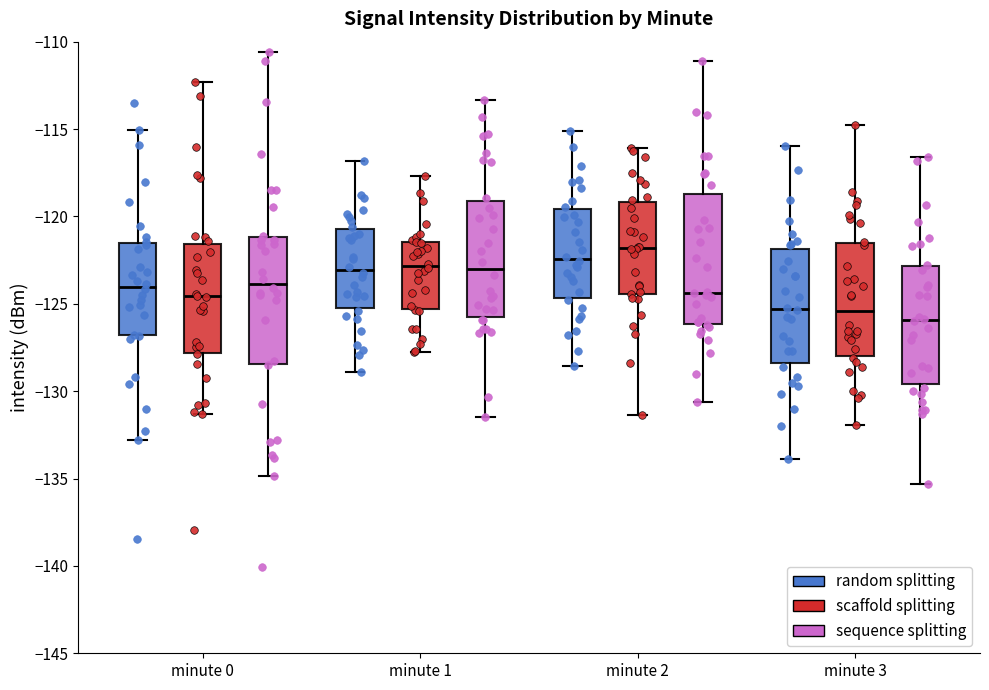

Reading left to right, transcribe this box plot: for each box, give where its median line is, the range the box spans, and where its two whiskers end, as read against the y-axis. The values are not printed on the chart, so give them approximately, as read against the axis.

minute 0 (random splitting): median -124.0, box -127.0 to -121.5, whiskers -133.0 to -115.0
minute 0 (scaffold splitting): median -124.5, box -128.0 to -121.5, whiskers -131.5 to -112.5
minute 0 (sequence splitting): median -124.0, box -128.5 to -121.0, whiskers -135.0 to -110.5
minute 1 (random splitting): median -123.0, box -125.0 to -120.5, whiskers -129.0 to -117.0
minute 1 (scaffold splitting): median -123.0, box -125.5 to -121.5, whiskers -128.0 to -117.5
minute 1 (sequence splitting): median -123.0, box -126.0 to -119.0, whiskers -131.5 to -113.5
minute 2 (random splitting): median -122.5, box -124.5 to -119.5, whiskers -128.5 to -115.0
minute 2 (scaffold splitting): median -122.0, box -124.5 to -119.0, whiskers -131.5 to -116.0
minute 2 (sequence splitting): median -124.5, box -126.0 to -118.5, whiskers -130.5 to -111.0
minute 3 (random splitting): median -125.5, box -128.5 to -122.0, whiskers -134.0 to -116.0
minute 3 (scaffold splitting): median -125.5, box -128.0 to -121.5, whiskers -132.0 to -115.0
minute 3 (sequence splitting): median -126.0, box -129.5 to -123.0, whiskers -135.5 to -116.5